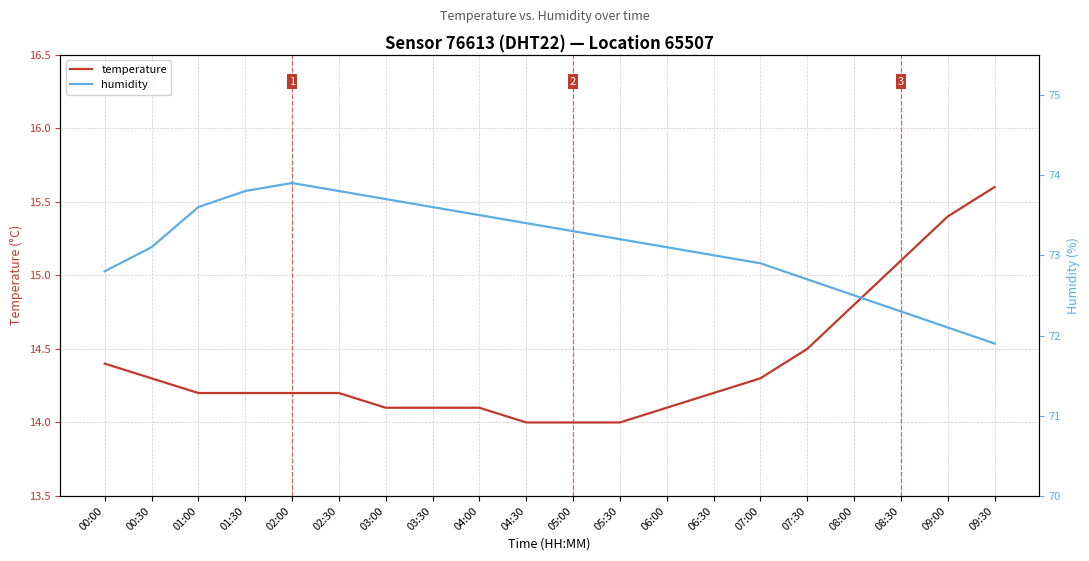

What is the total value across all series at 06:30?

87.2